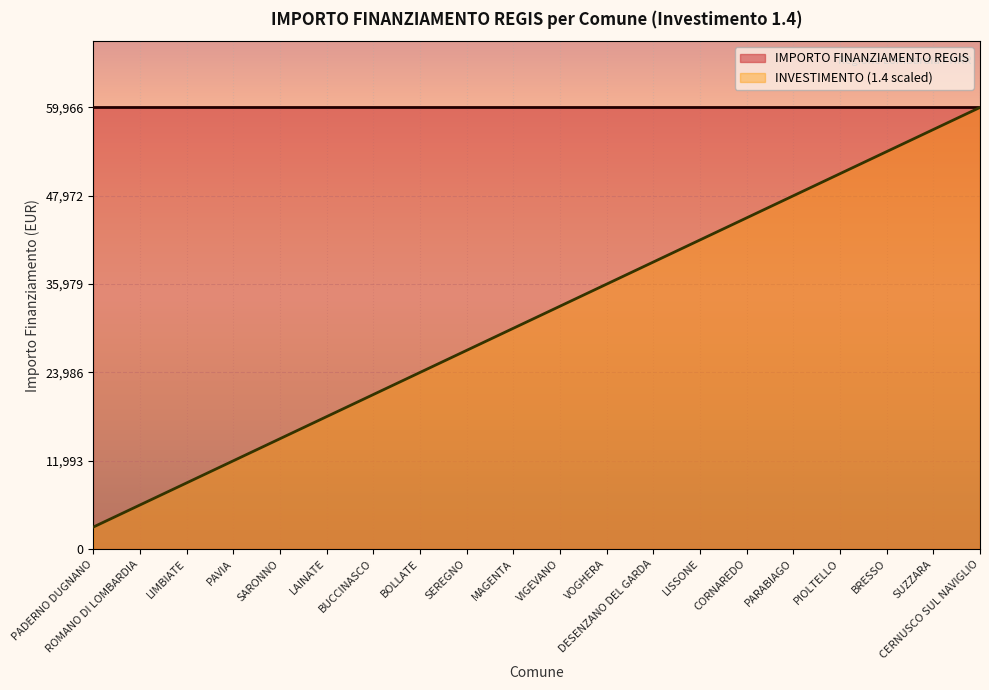

Rank the series at SARONNO from lowest to highest value.

INVESTIMENTO (1.4 scaled), IMPORTO FINANZIAMENTO REGIS